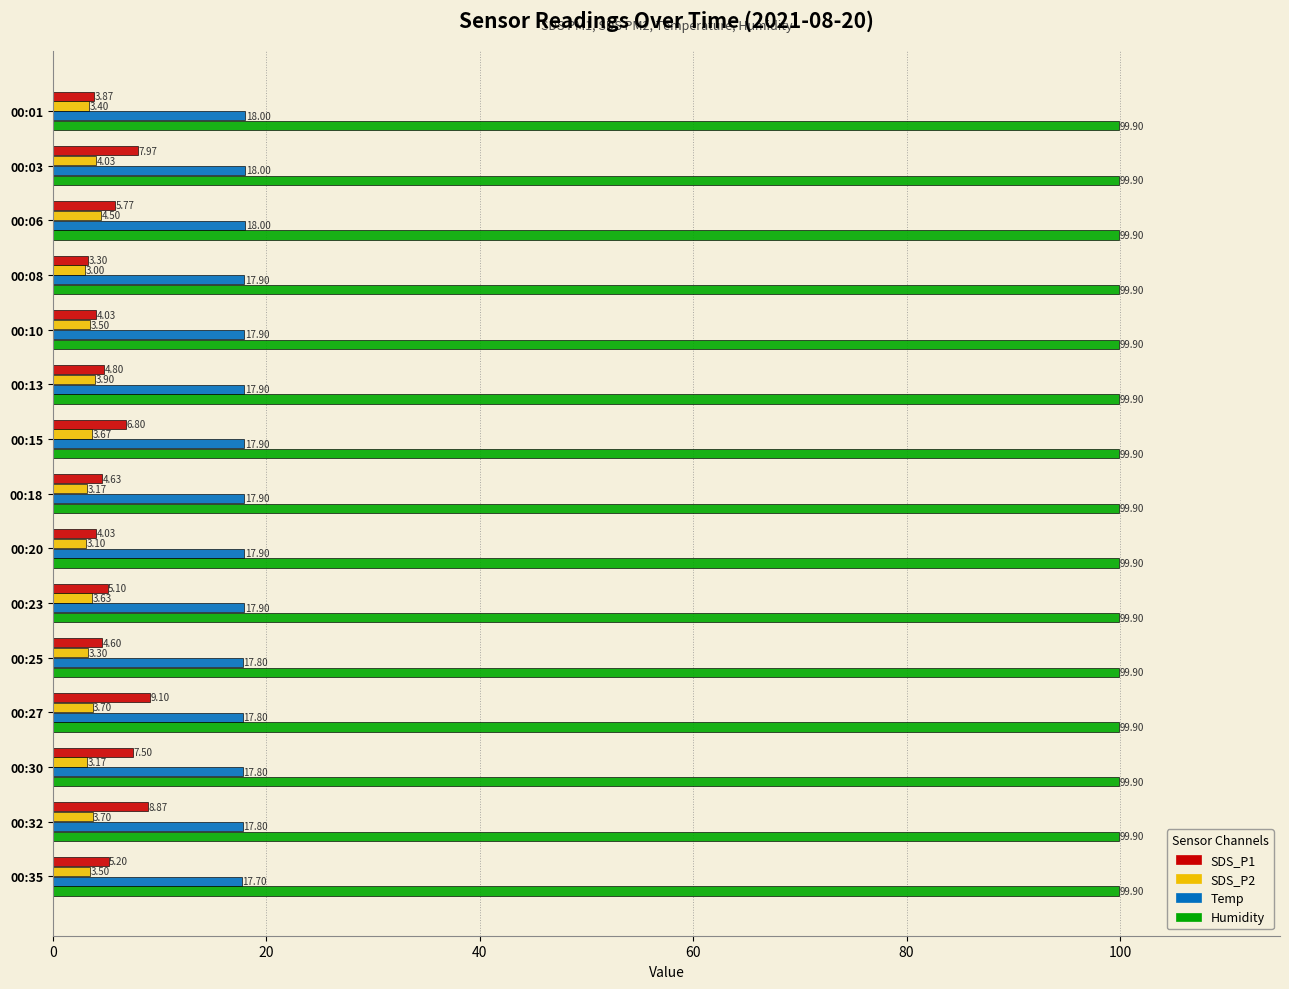

Rank the series by their maximum value, from lowest to highest.

SDS_P2, SDS_P1, Temp, Humidity